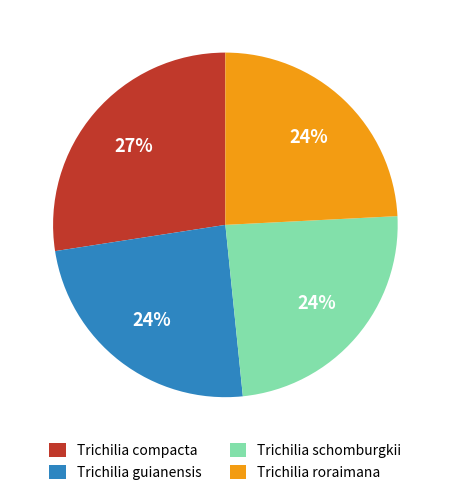

To the nearest percent, what is the difference between the largest and smallest slice percentages?

3%